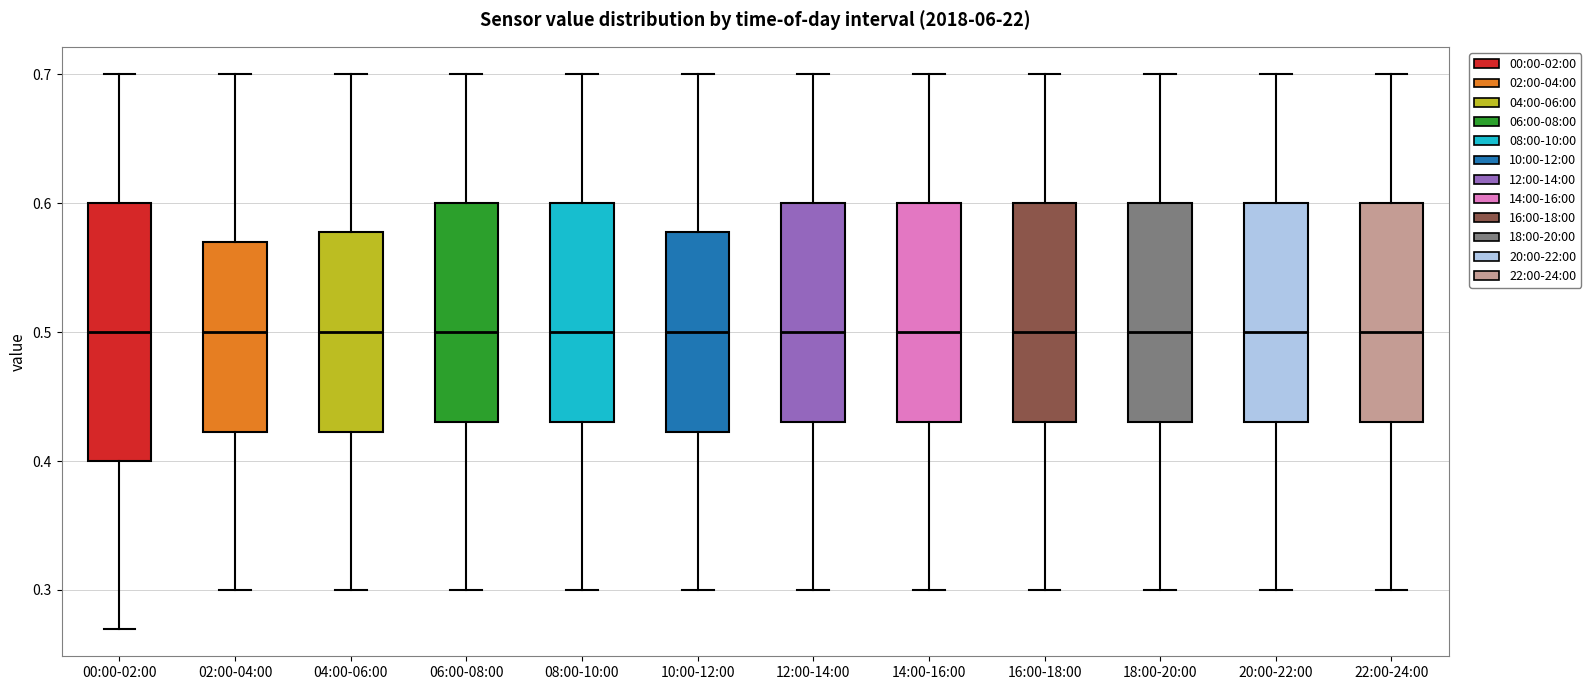

Reading left to right, transcribe this box plot: for each box, give where its median line is, the range the box spans, and where its two whiskers end, as read against the y-axis. The values are not printed on the chart, so give them approximately, as read against the axis.

00:00-02:00: median 0.50, box 0.40 to 0.60, whiskers 0.27 to 0.70
02:00-04:00: median 0.50, box 0.42 to 0.57, whiskers 0.30 to 0.70
04:00-06:00: median 0.50, box 0.42 to 0.58, whiskers 0.30 to 0.70
06:00-08:00: median 0.50, box 0.43 to 0.60, whiskers 0.30 to 0.70
08:00-10:00: median 0.50, box 0.43 to 0.60, whiskers 0.30 to 0.70
10:00-12:00: median 0.50, box 0.42 to 0.58, whiskers 0.30 to 0.70
12:00-14:00: median 0.50, box 0.43 to 0.60, whiskers 0.30 to 0.70
14:00-16:00: median 0.50, box 0.43 to 0.60, whiskers 0.30 to 0.70
16:00-18:00: median 0.50, box 0.43 to 0.60, whiskers 0.30 to 0.70
18:00-20:00: median 0.50, box 0.43 to 0.60, whiskers 0.30 to 0.70
20:00-22:00: median 0.50, box 0.43 to 0.60, whiskers 0.30 to 0.70
22:00-24:00: median 0.50, box 0.43 to 0.60, whiskers 0.30 to 0.70